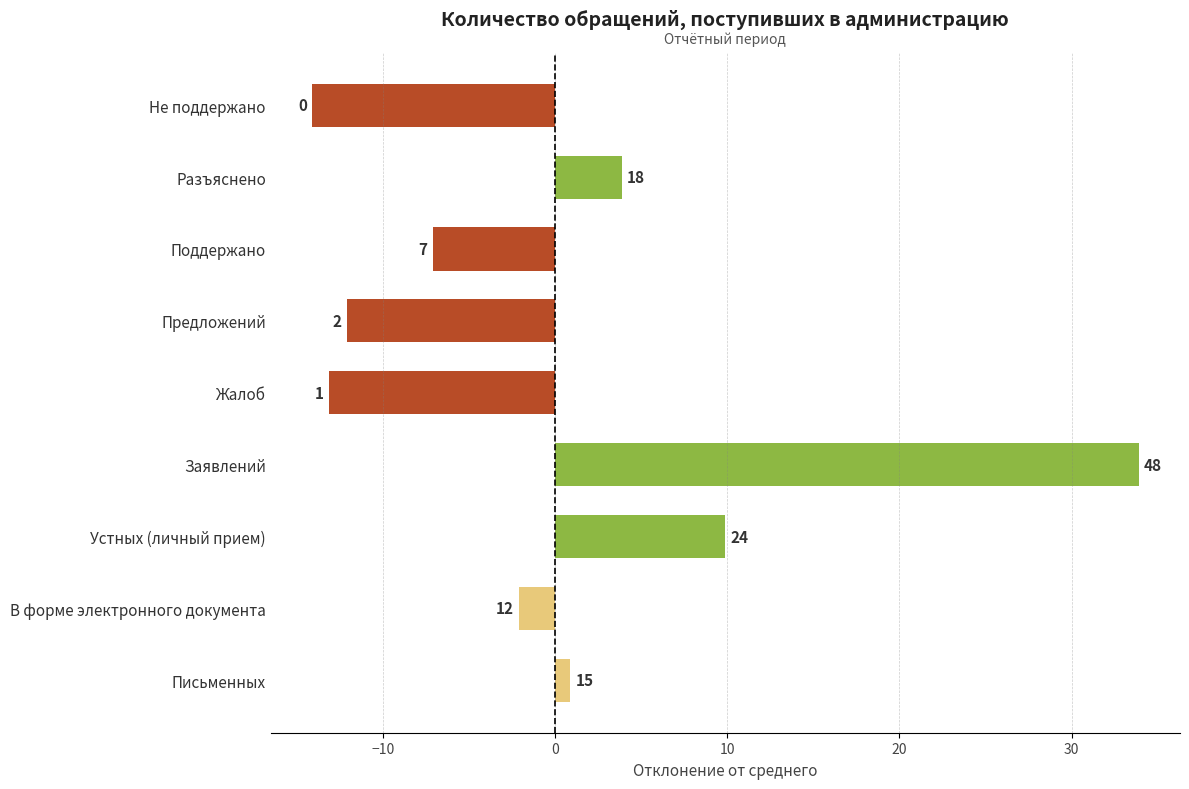

Does the chart contain any negative values?

Yes